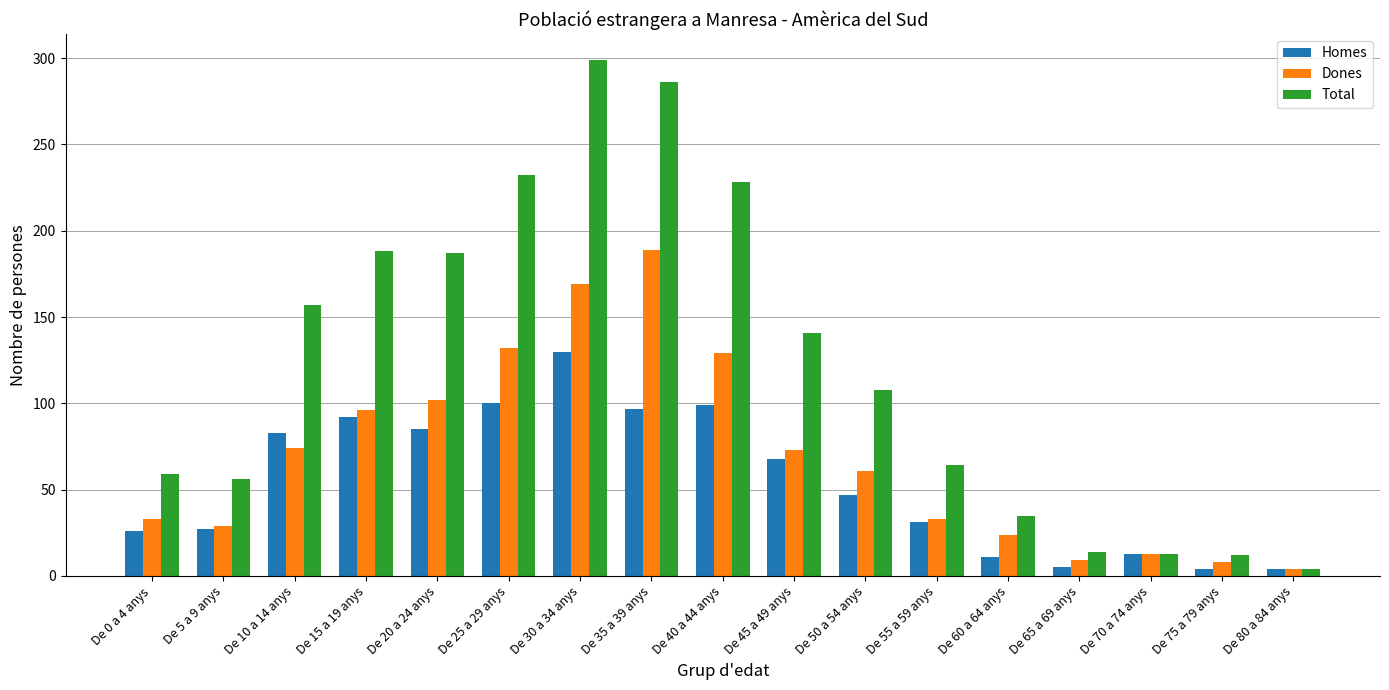

The value of Homes at De 10 a 14 anys is 31. True or false?

False